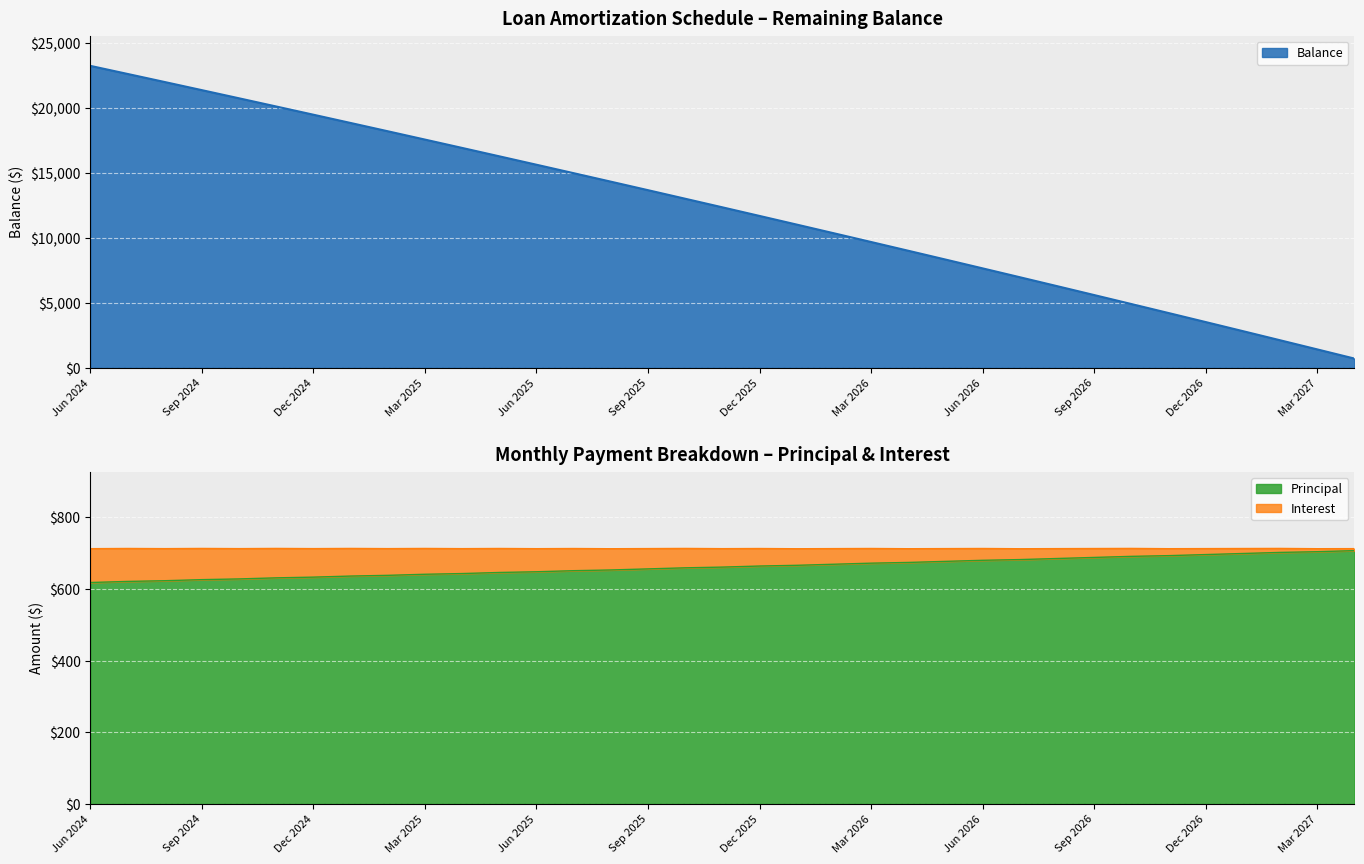

Read the Principal value at Dec 2025.

664.0